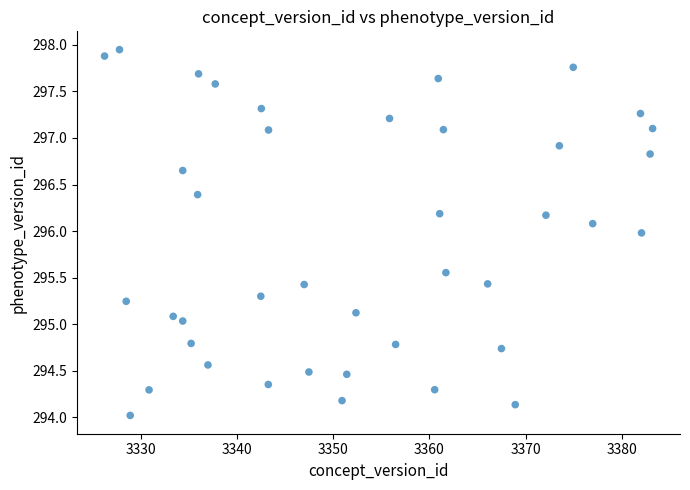

What is the range of Y values (max minus min)?

3.9